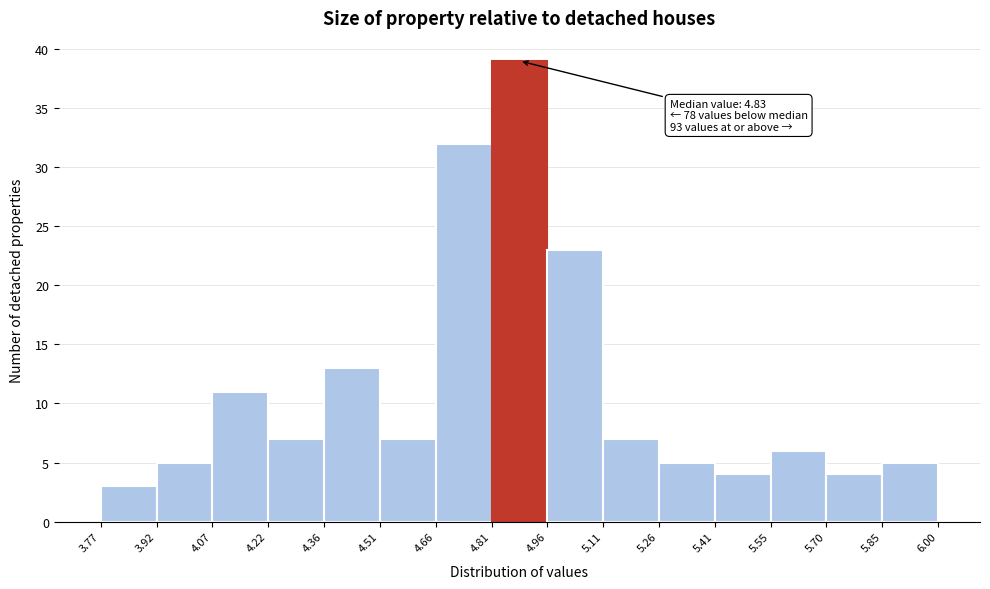

Over which range of the x-axis is the bar tallest?

4.81 to 4.96